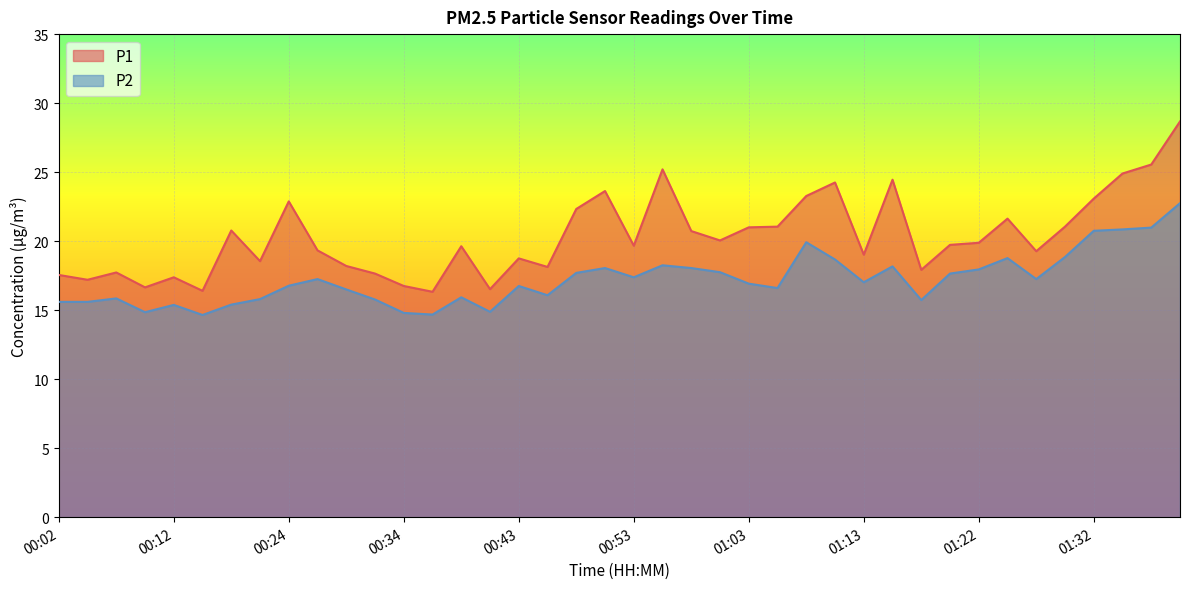

Where does the P1 series first go above 19?

00:16